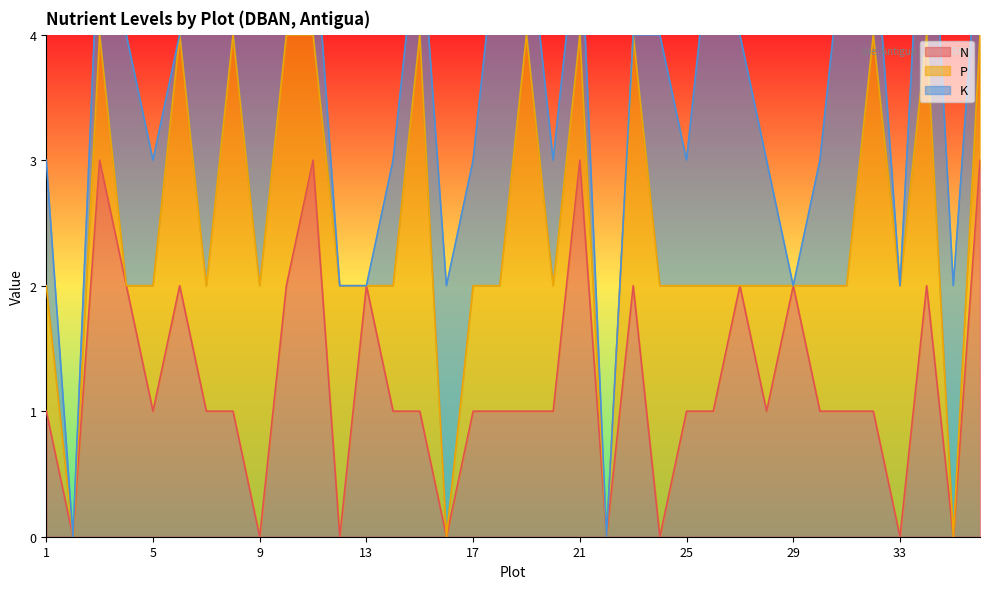

How many lines are shown in the chart?

3